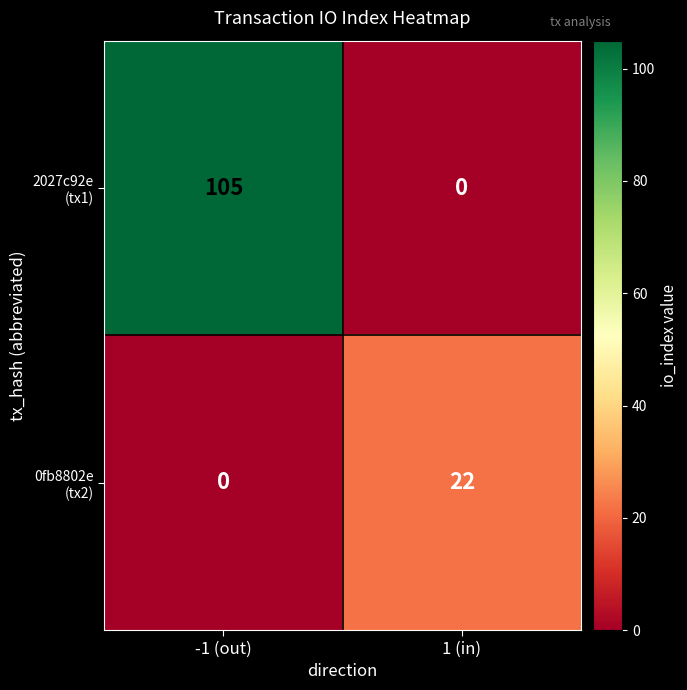

At which category is the sum across all series the highest?

-1 (out)